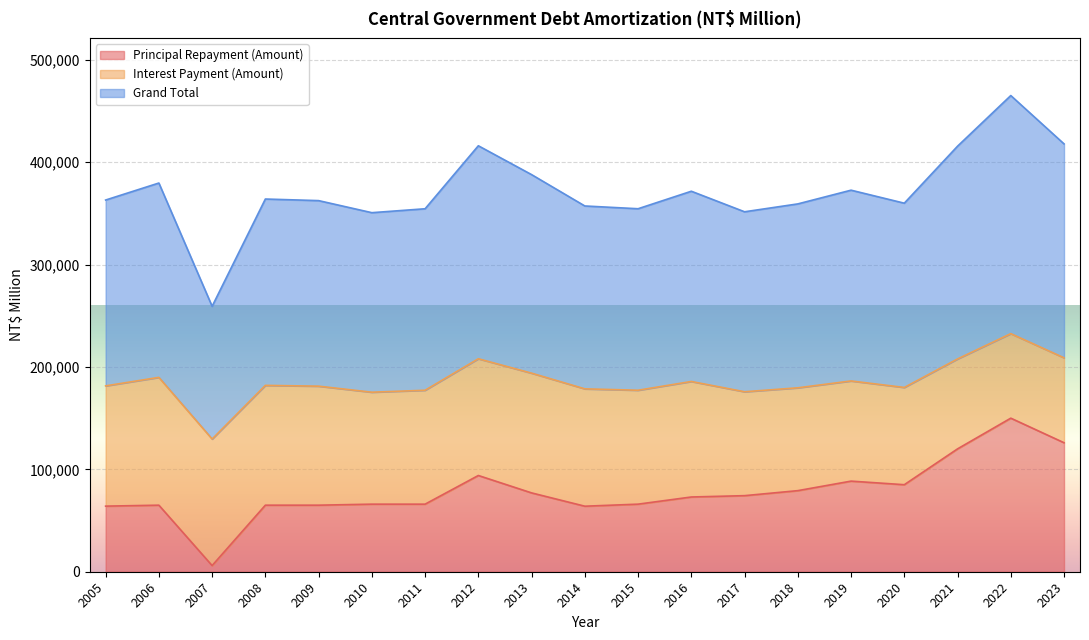

What are all the series names shown in the legend?

Principal Repayment (Amount), Interest Payment (Amount), Grand Total